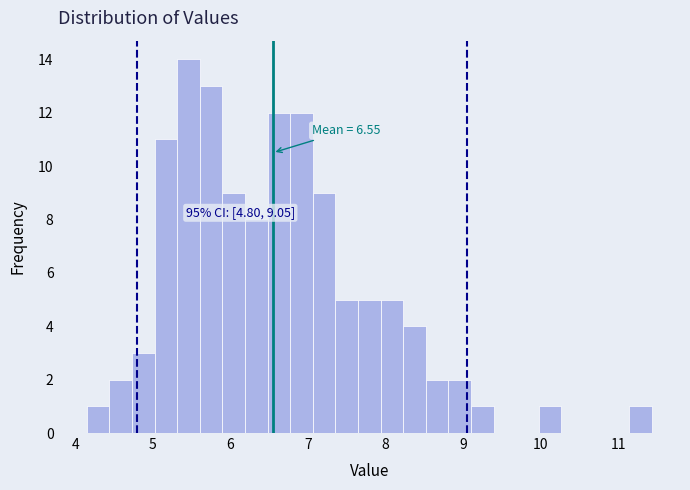

Around what value on the x-axis is the tallest bar? Give the approximate position of its centre, as read against the axis.

5.5